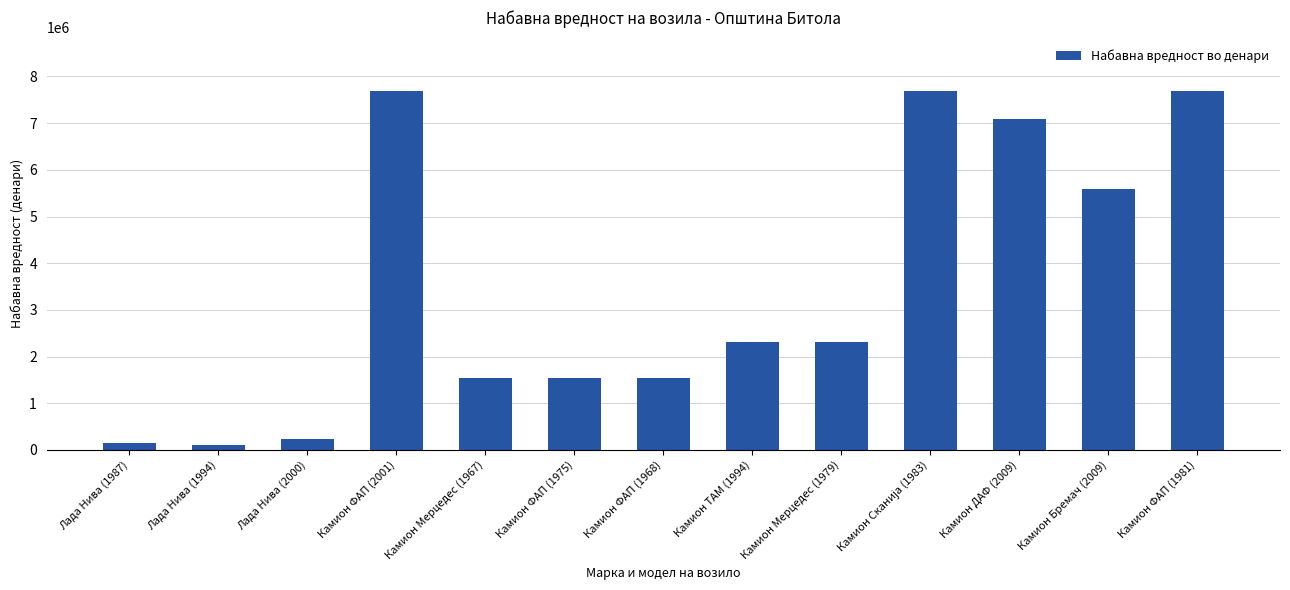

What position from the right is Лада Нива (1987)?

13